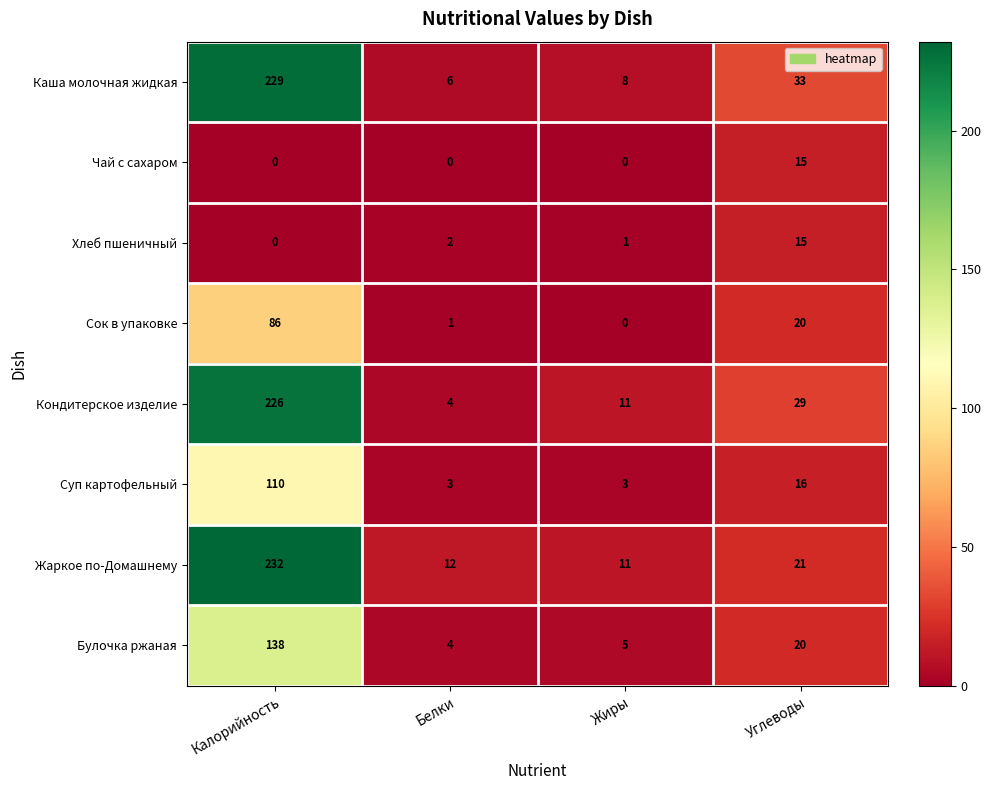

What is the sum of the Каша молочная жидкая values at Жиры and Калорийность?

237